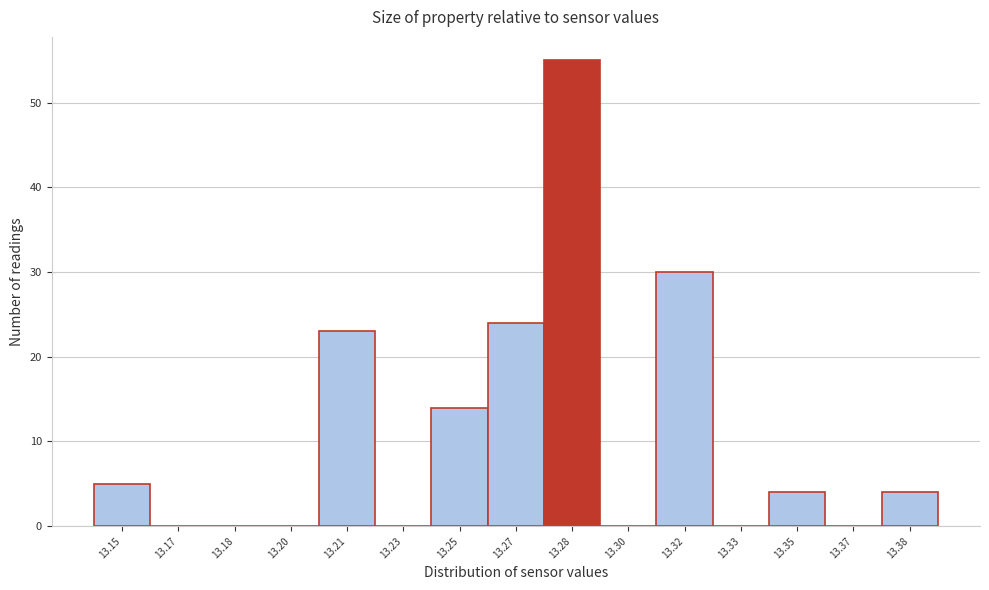

Reading left to right, extract all data points from this chart.

13.15=5	13.17=0	13.18=0	13.20=0	13.21=23	13.23=0	13.25=14	13.27=24	13.28=55	13.30=0	13.32=30	13.33=0	13.35=4	13.37=0	13.38=4